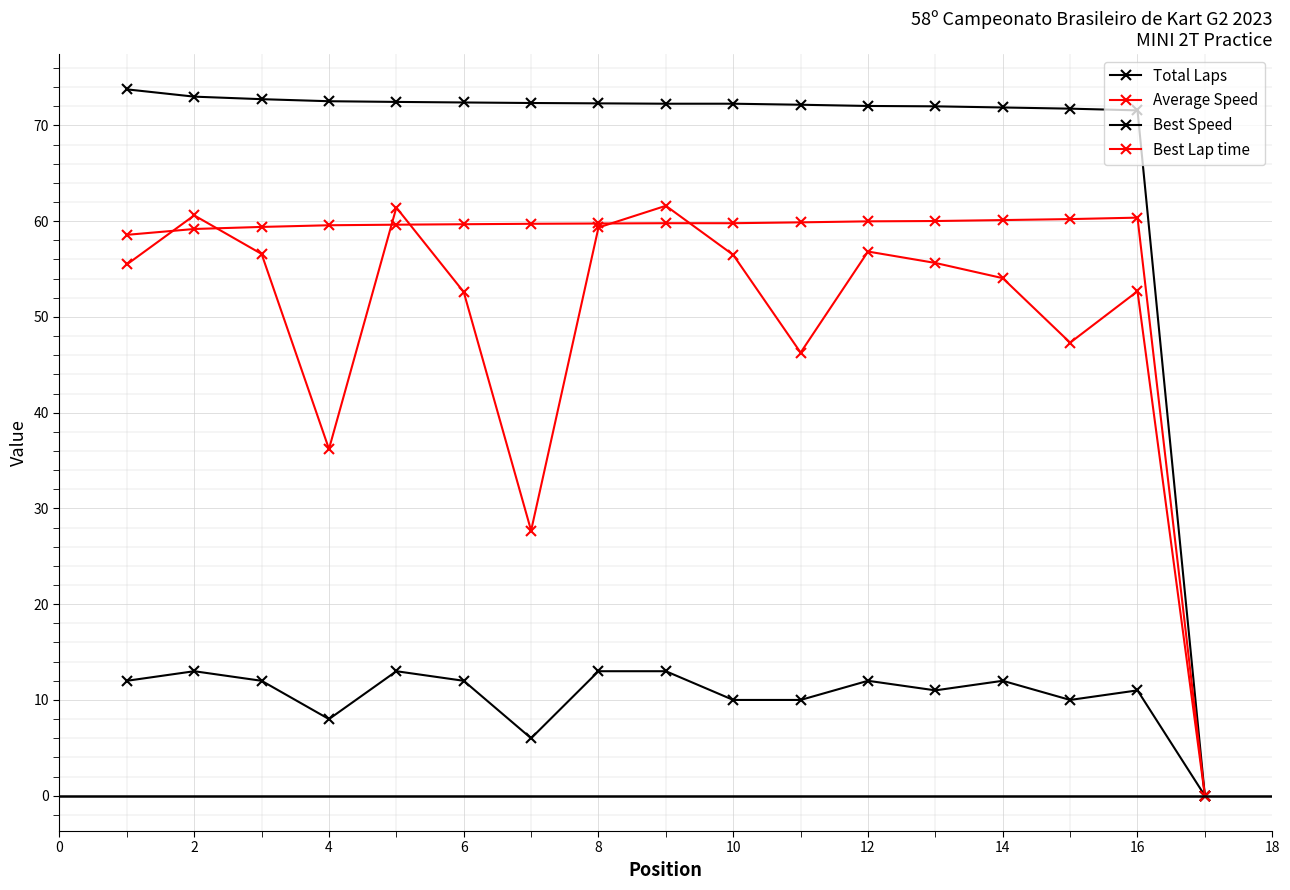

What is the label of the 15th point from the left?

14